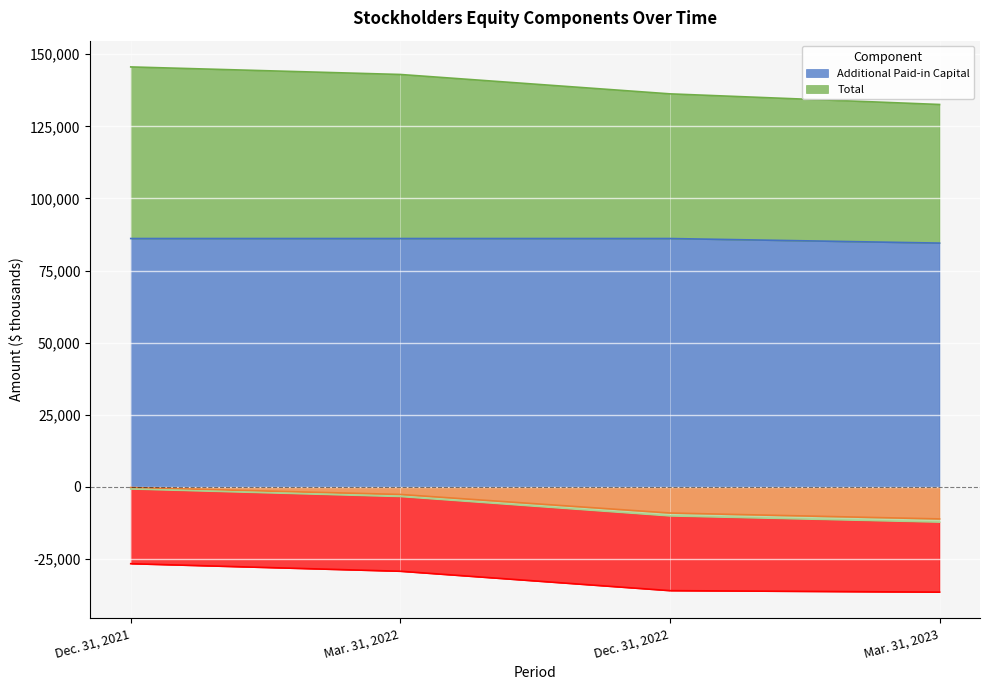

True or false: Retained Earnings and Additional Paid-in Capital cross at least once.

False